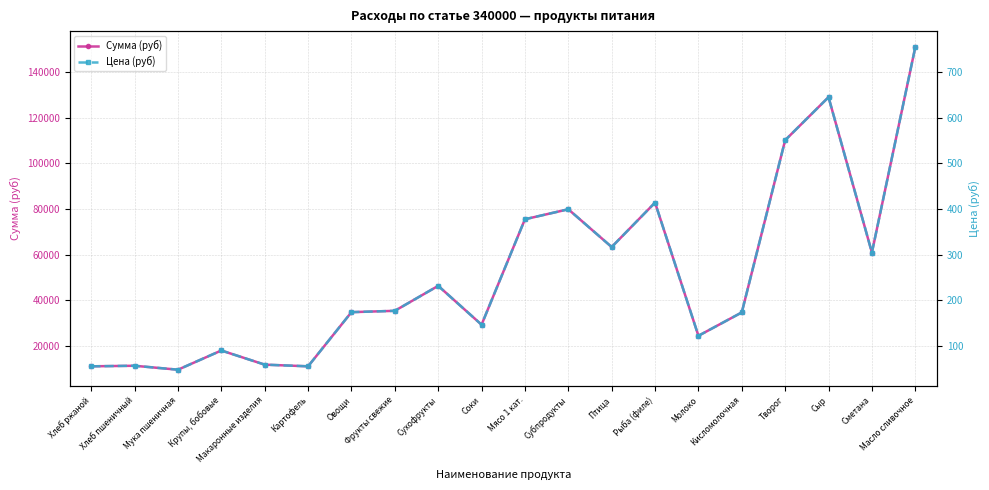

What is the difference between the maximum and minimum values in the Сумма (руб) series?

141482